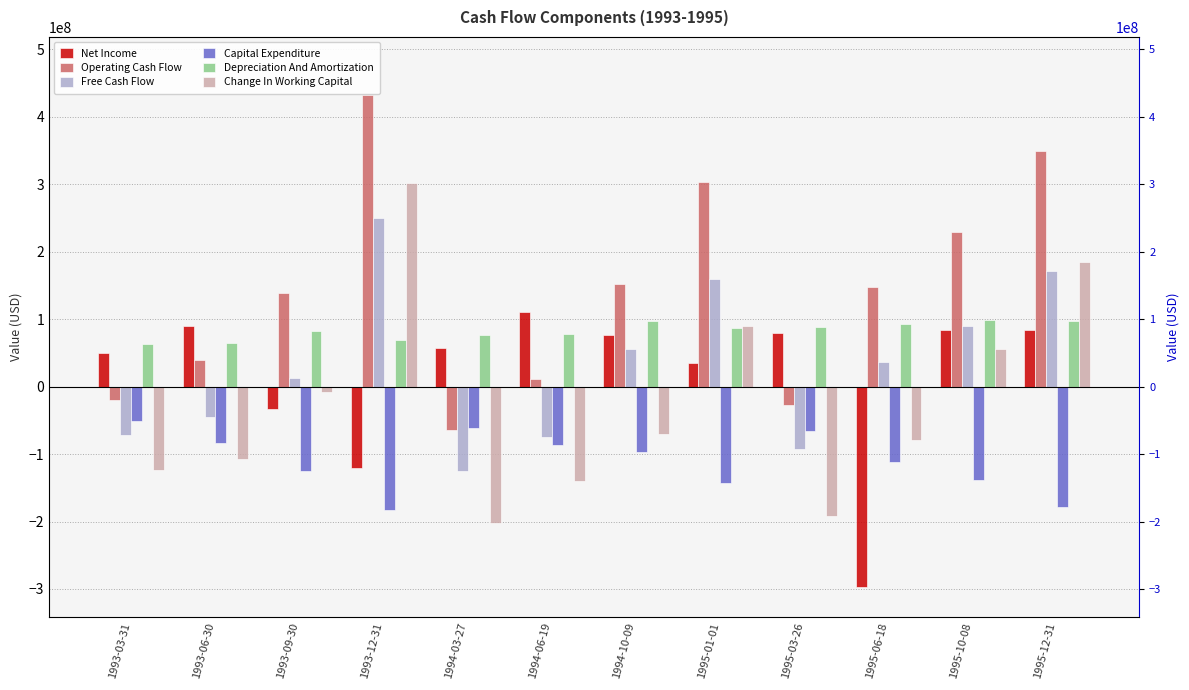

At which label is Capital Expenditure closest to -116600000?

1995-06-18